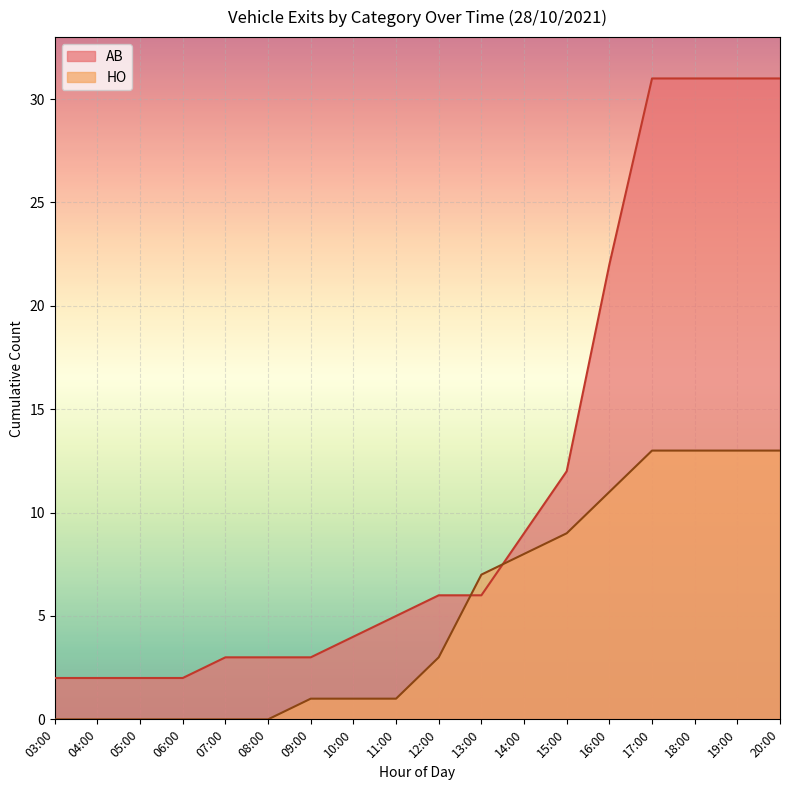

The value of HO at 15:00 is 13. True or false?

False